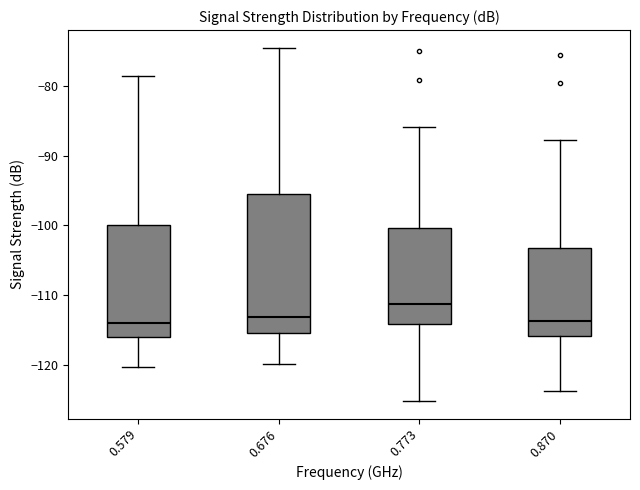

Reading left to right, transcribe this box plot: for each box, give where its median line is, the range the box spans, and where its two whiskers end, as read against the y-axis. The values are not printed on the chart, so give them approximately, as read against the axis.

0.579: median -114, box -116 to -100, whiskers -120 to -78
0.676: median -113, box -115 to -96, whiskers -120 to -74
0.773: median -111, box -114 to -100, whiskers -125 to -86
0.870: median -114, box -116 to -103, whiskers -124 to -88